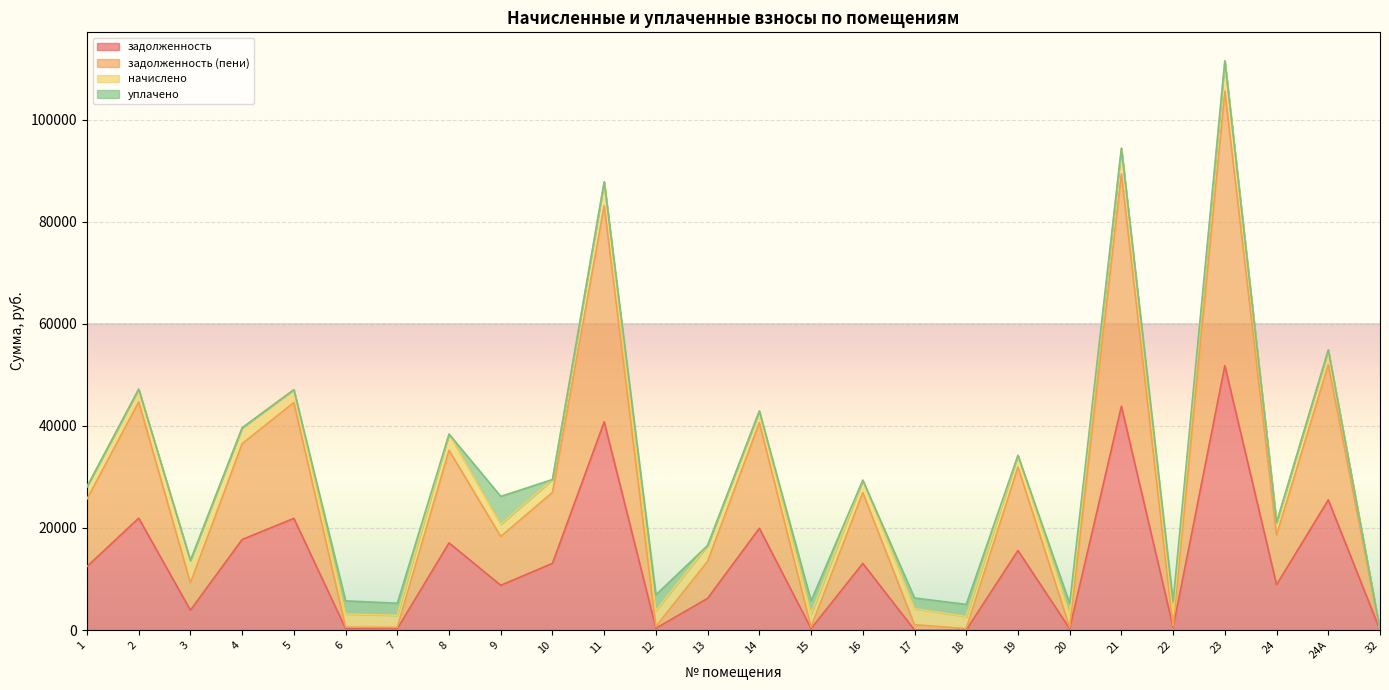

How many lines are shown in the chart?

4